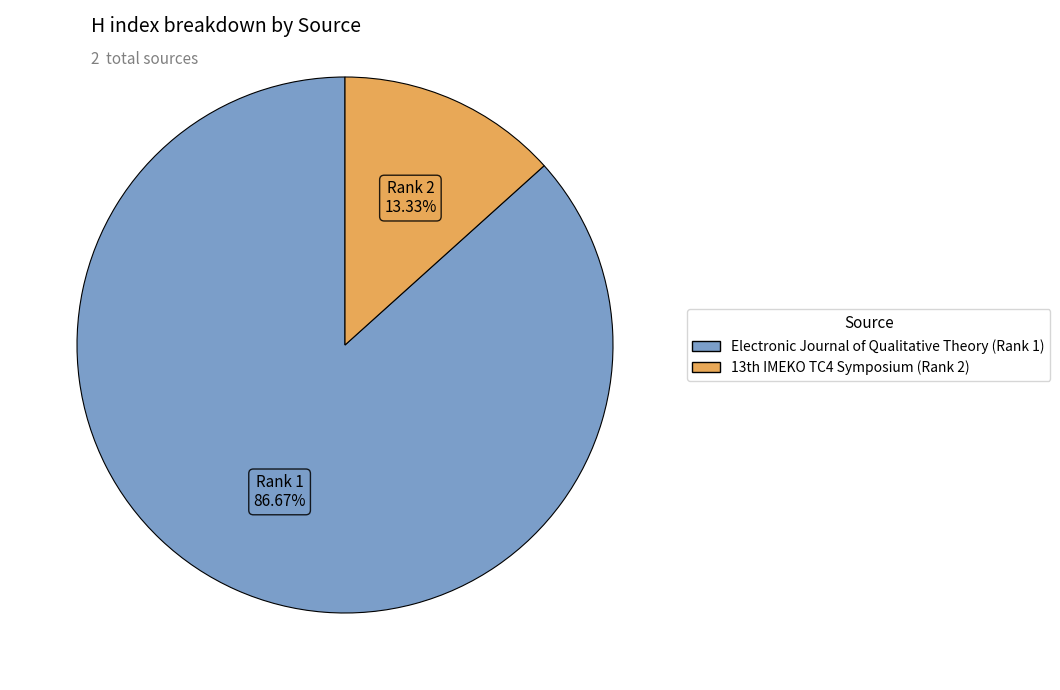

Is it true that Electronic Journal of Qualitative Theory (Rank 1) is 99% of the pie?

False